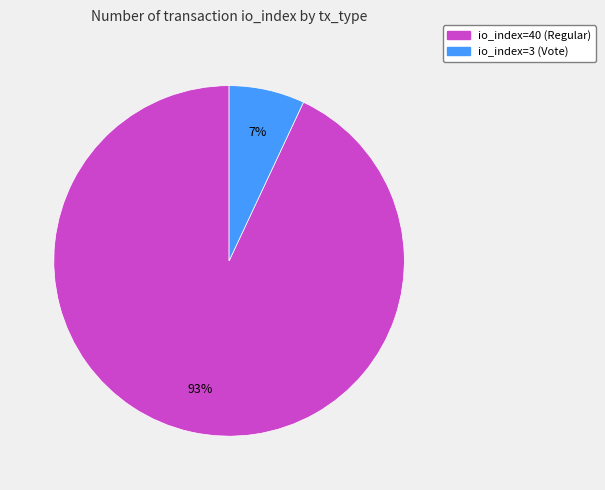

Which category has the biggest portion of the pie?

io_index=40 (Regular)